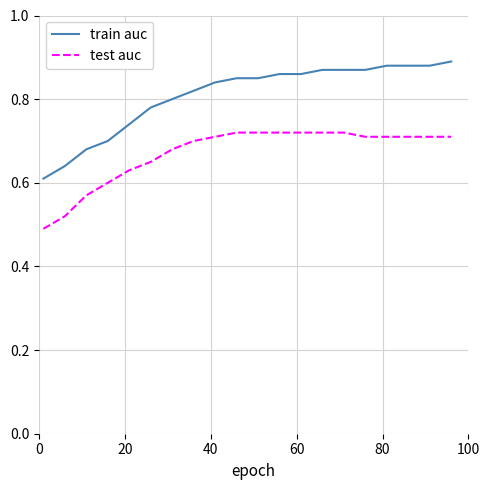

What are all the series names shown in the legend?

train auc, test auc